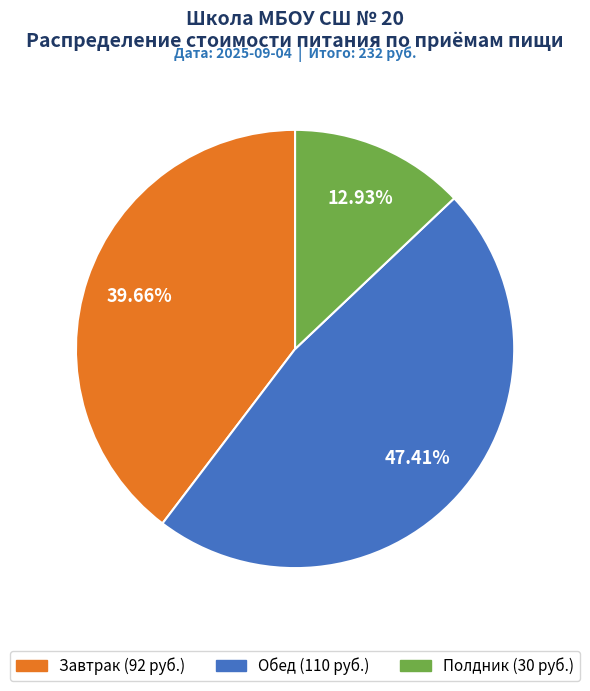

How many segments does this pie chart have?

3